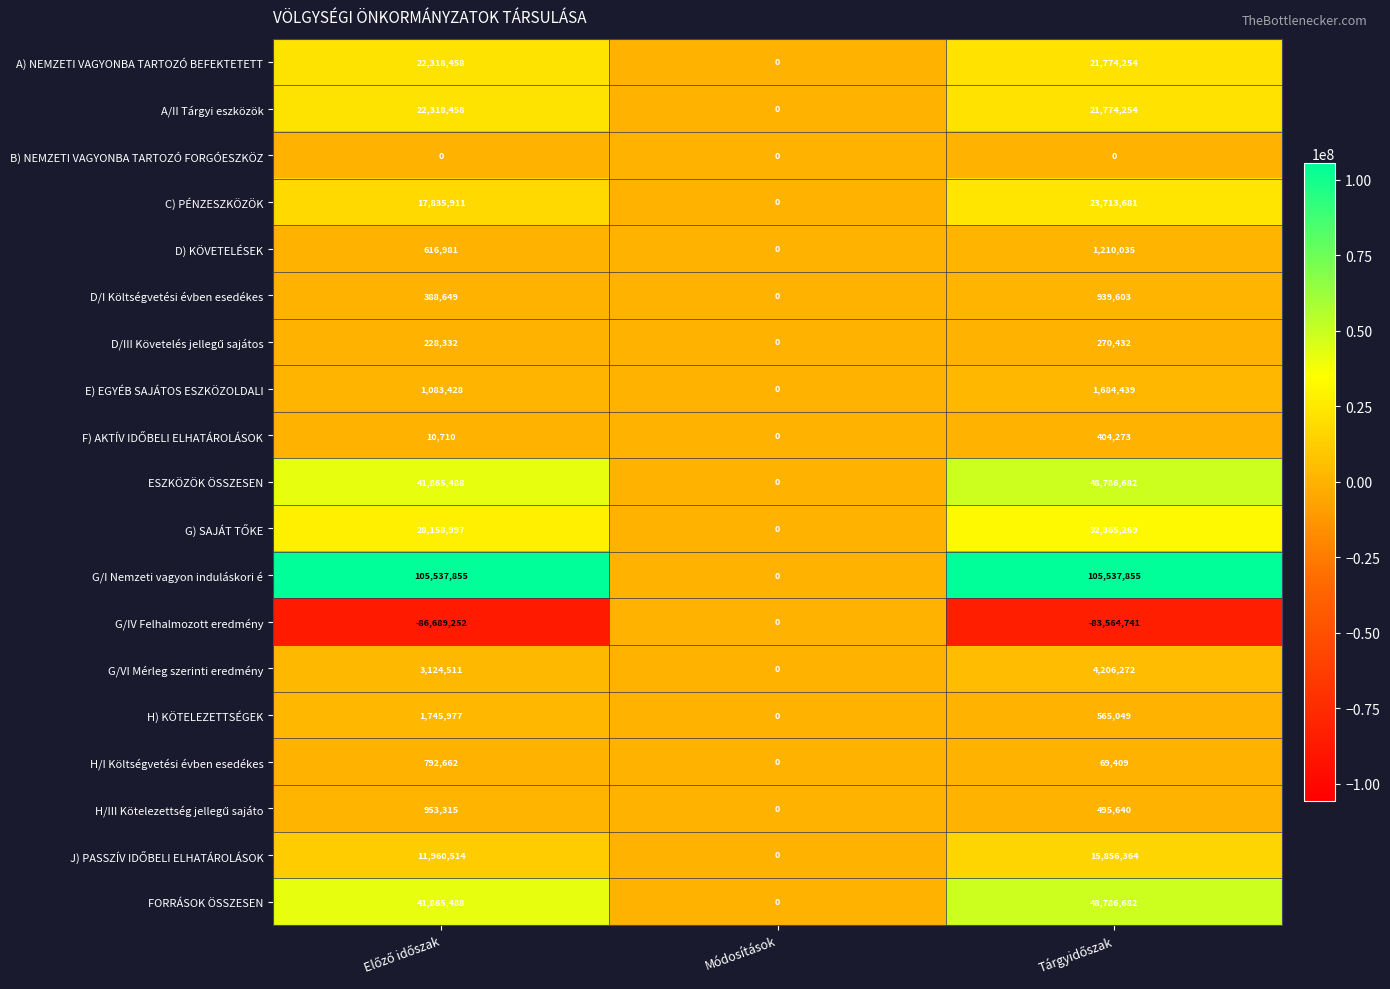

Which series has the largest range (max minus min)?

G/I Nemzeti vagyon induláskori é